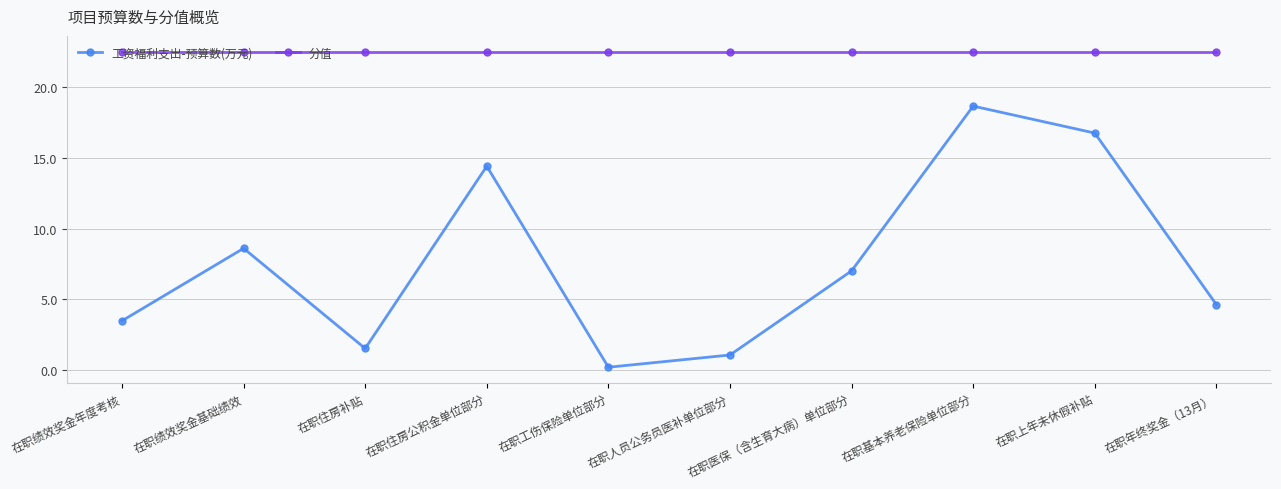

Where is the first local maximum for 工资福利支出-预算数(万元)?

在职绩效奖金基础绩效